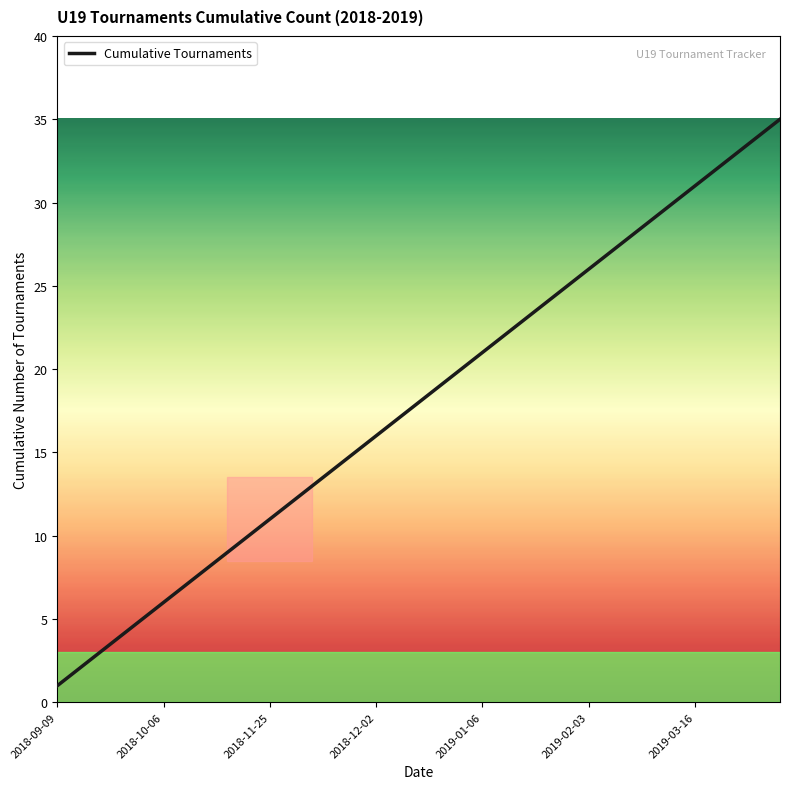

Reading left to right, list all the values displayed in this chart.

1	2	3	4	5	6	7	8	9	10	11	12	13	14	15	16	17	18	19	20	21	22	23	24	25	26	27	28	29	30	31	32	33	34	35